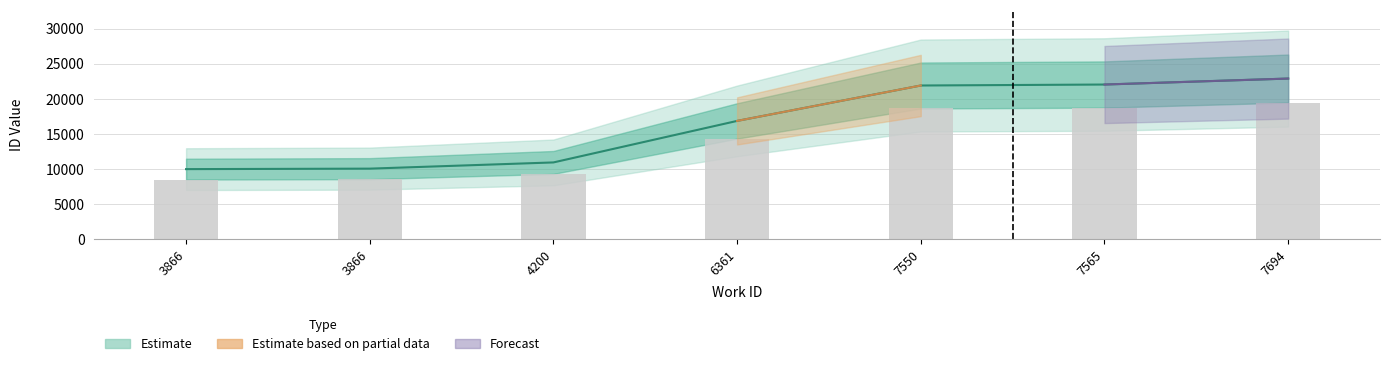

At which label does the data first exceed 16826?

7550